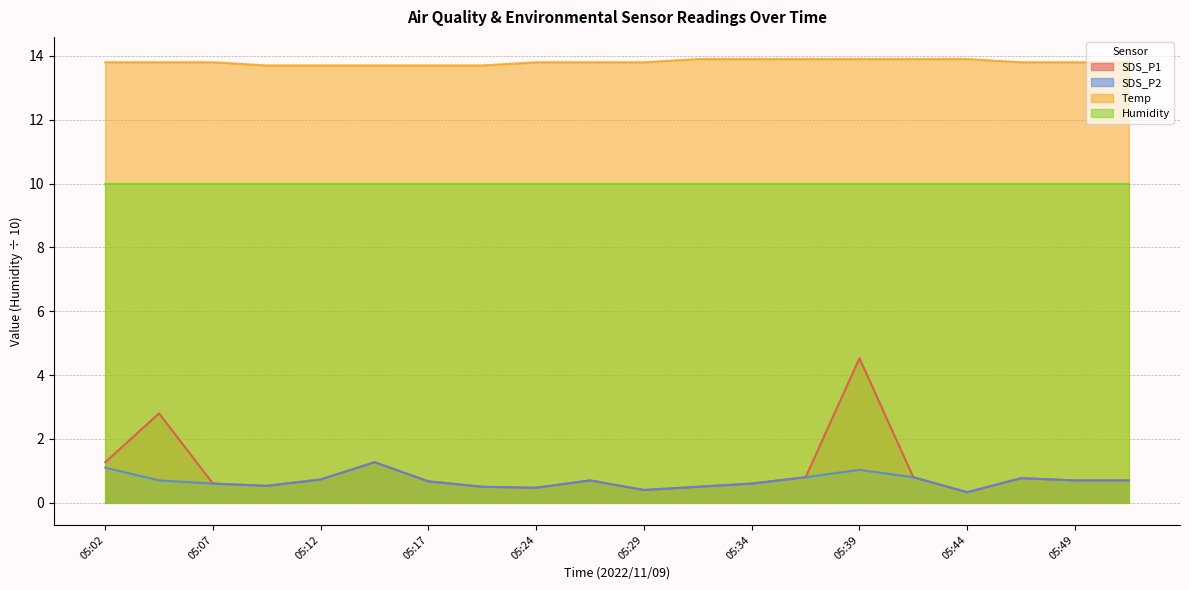

Does the chart have visible grid lines?

Yes